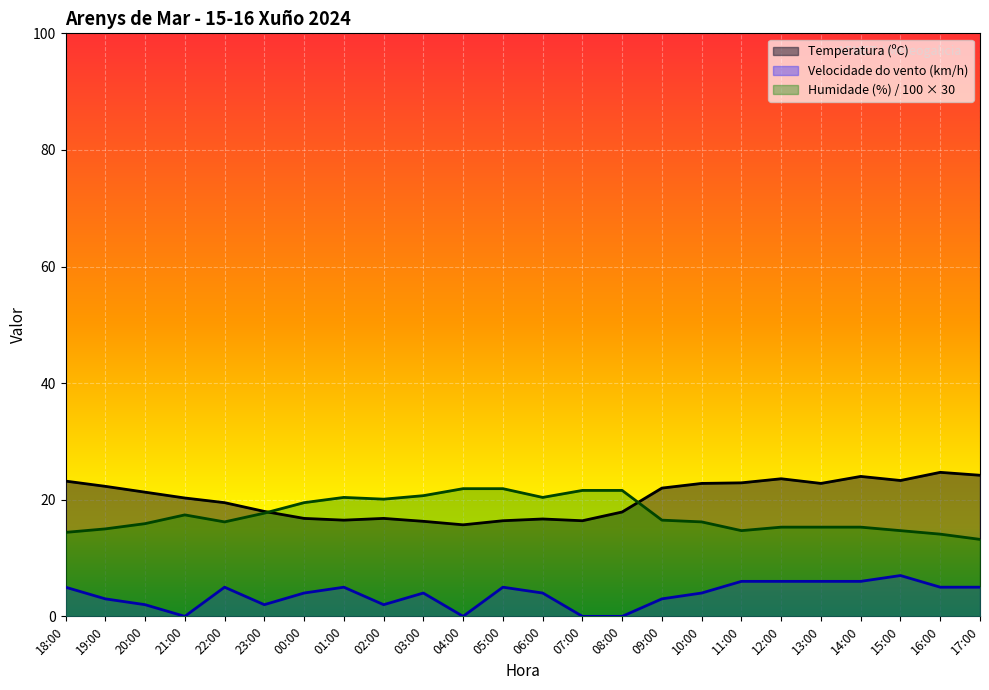

What is the sum of all Temperatura (ºC) values?

484.4